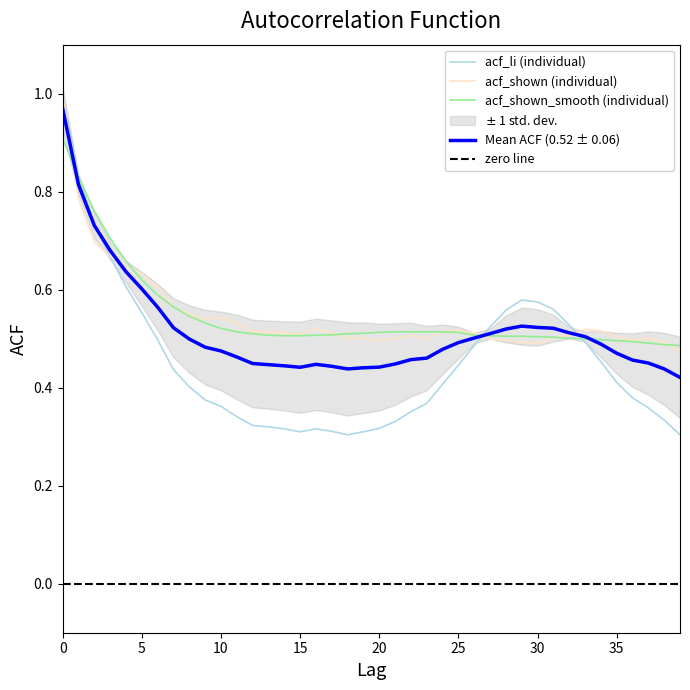

How many interior local valleys does the acf_li series have?

2